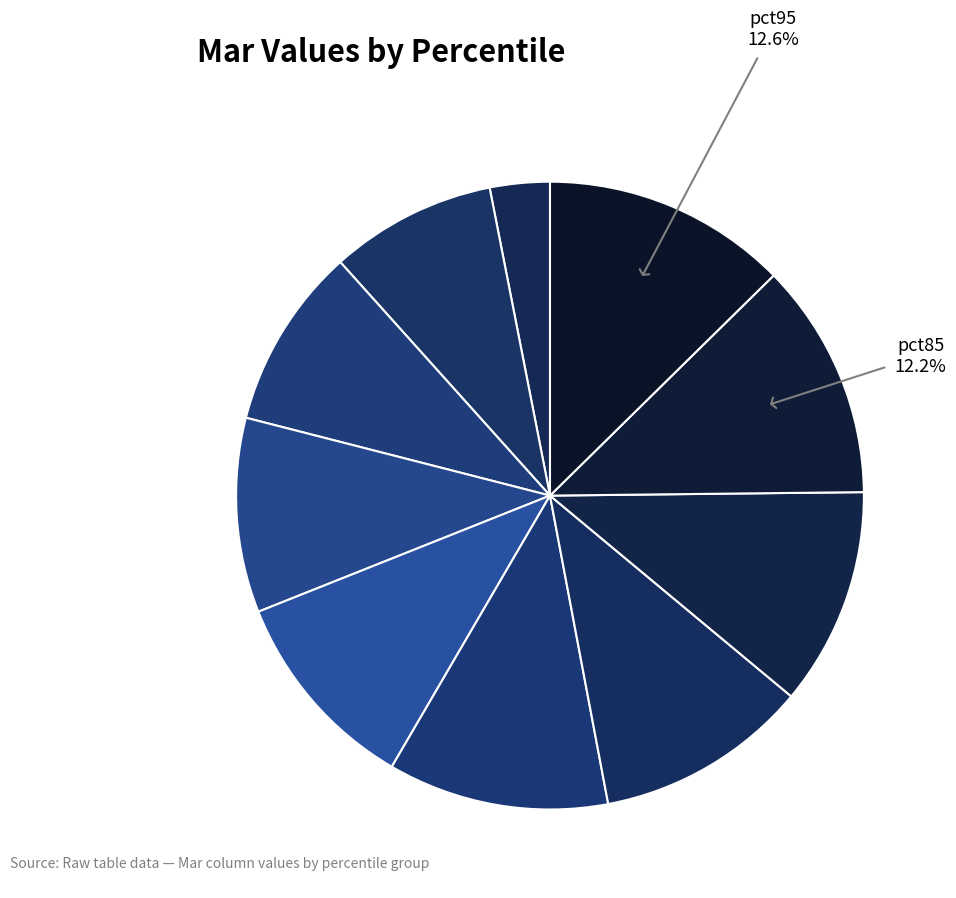

Count the number of slices in the pie.

10